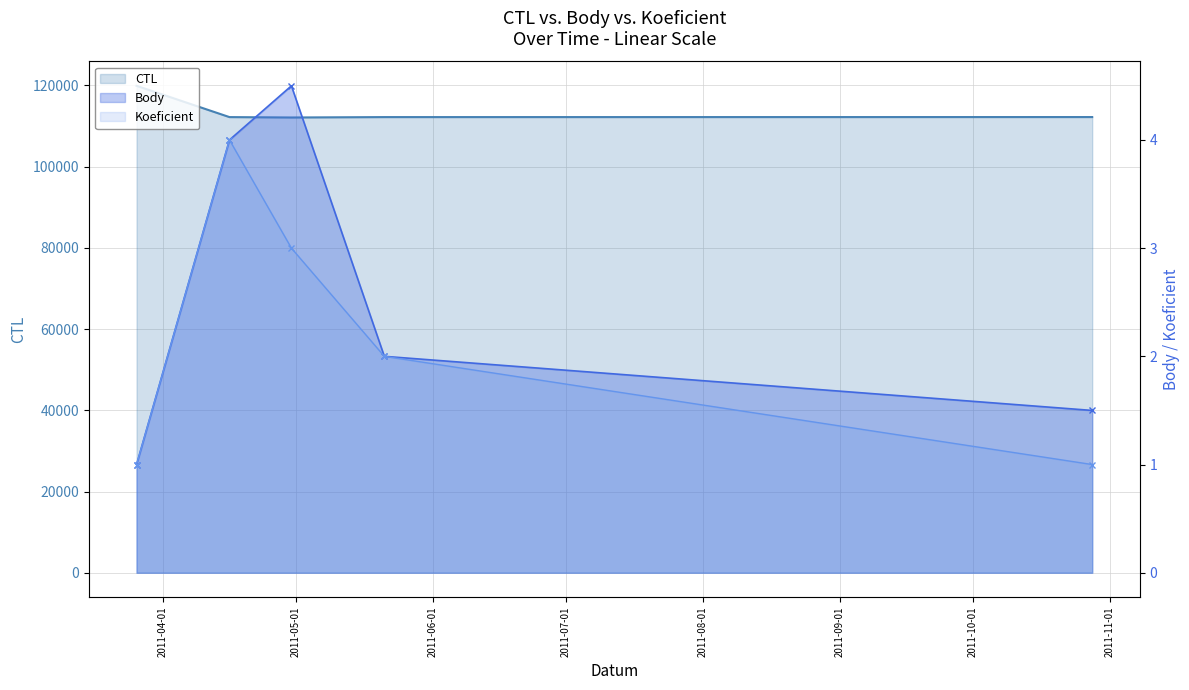

True or false: CTL and Koeficient intersect in this chart.

False